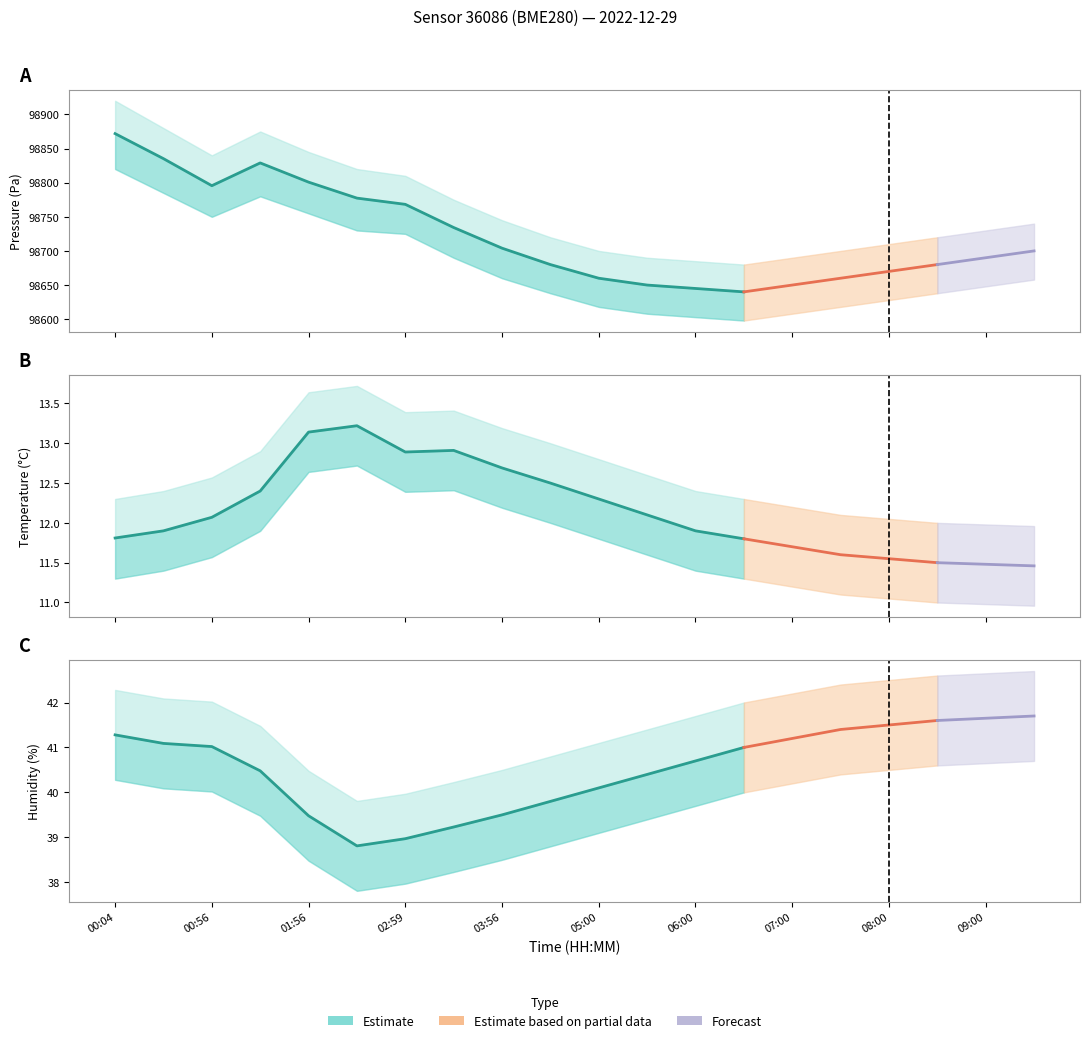

Reading right to left, extract all data points from this chart.

pressure: 98700.0	98690.0	98680.0	98670.0	98660.0	98650.0	98640.0	98645.0	98650.0	98660.0	98680.0	98704.0	98734.3	98768.2	98777.4	98800.8	98828.9	98795.6	98835.2	98871.9
temperature: 11.5	11.5	11.5	11.6	11.6	11.7	11.8	11.9	12.1	12.3	12.5	12.7	12.9	12.9	13.2	13.1	12.4	12.1	11.9	11.8
humidity: 41.7	41.6	41.6	41.5	41.4	41.2	41.0	40.7	40.4	40.1	39.8	39.5	39.2	39.0	38.8	39.5	40.5	41.0	41.1	41.3